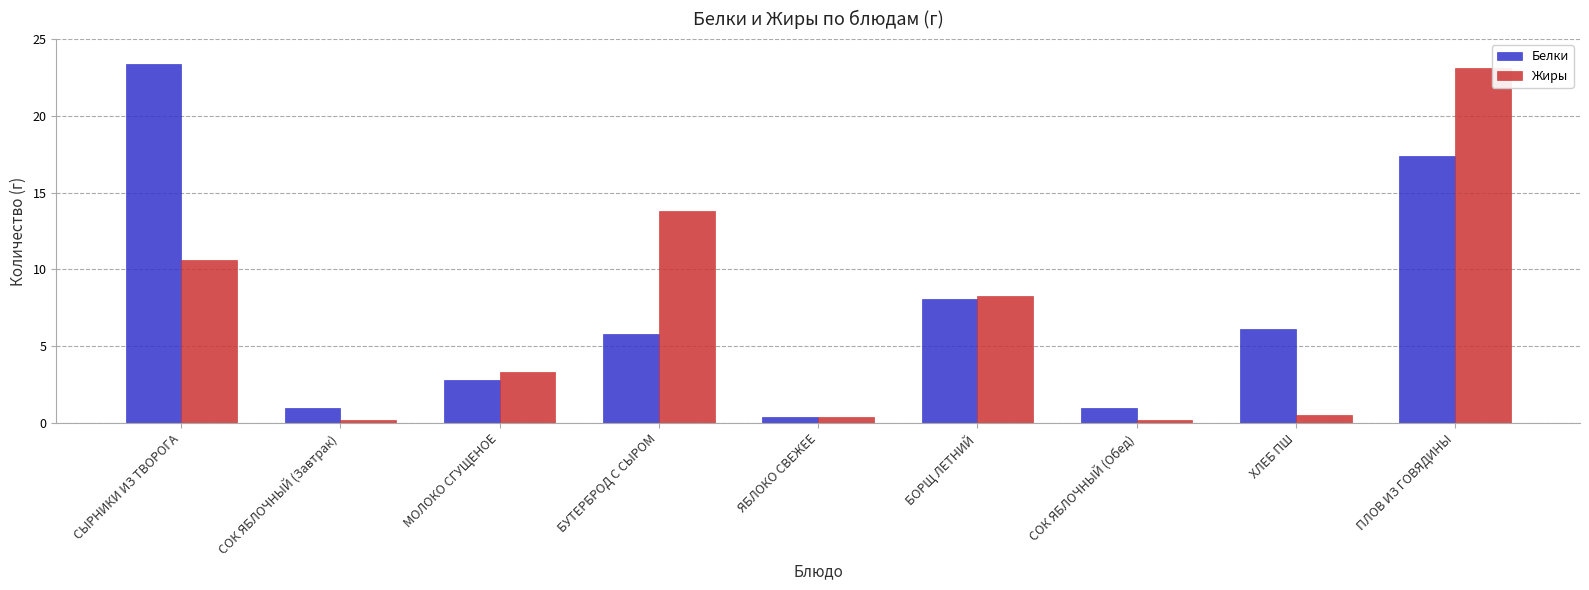

What is the approximate value of Жиры at ХЛЕБ ПШ?

0.5